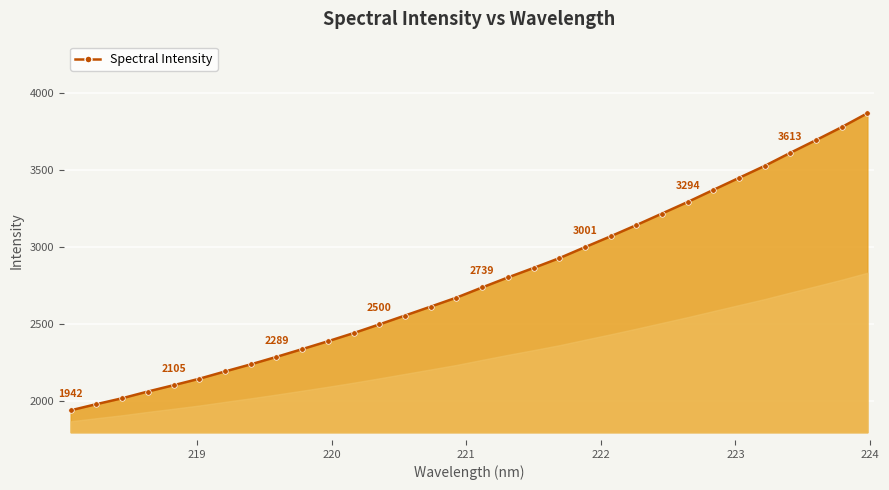

What is the value of the 5th point from the left?

2105.2